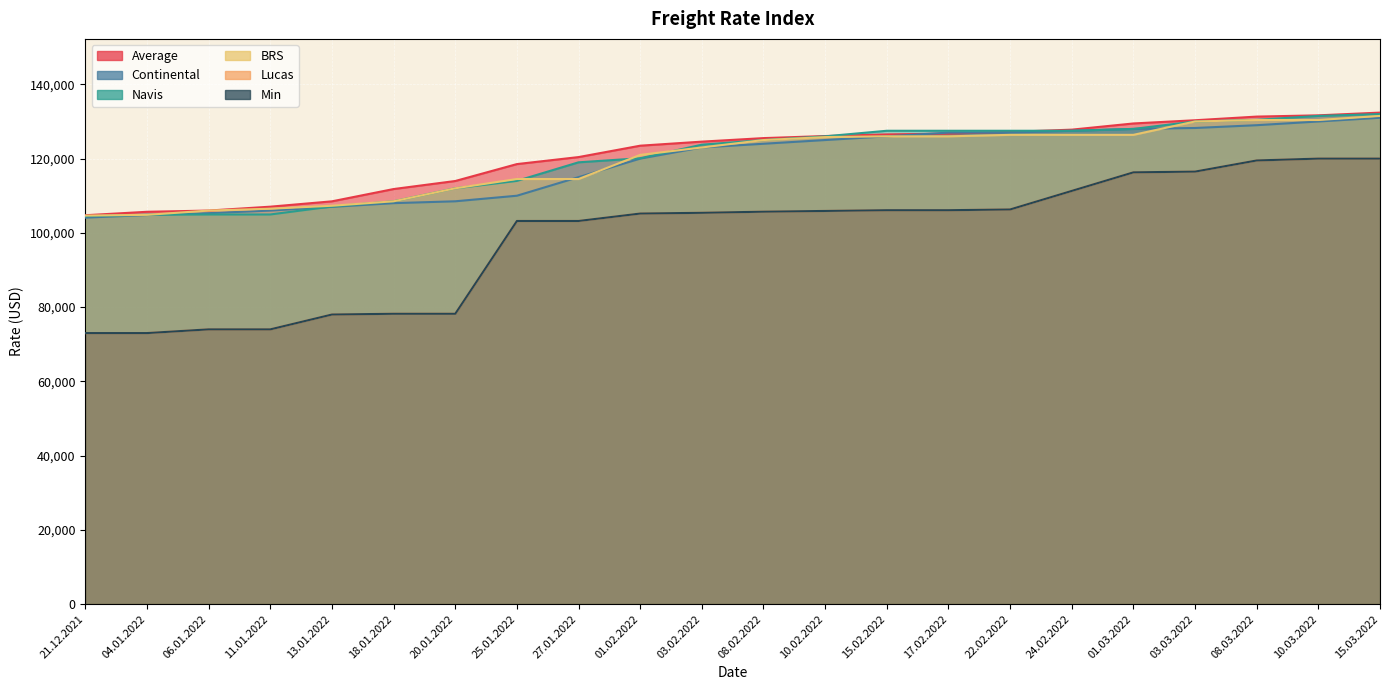

What are all the series names shown in the legend?

Average, Continental, Navis, BRS, Lucas, Min